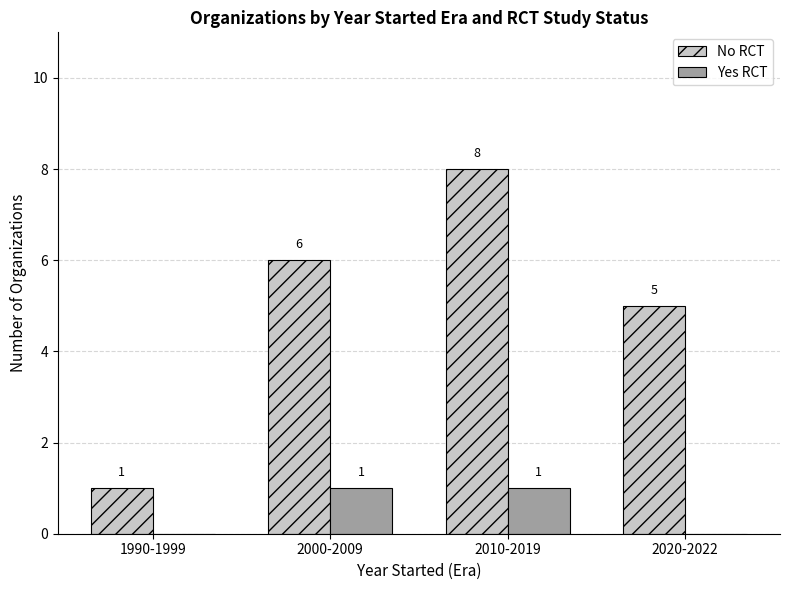

Between 1990-1999 and 2020-2022, which series saw the biggest shift?

No RCT